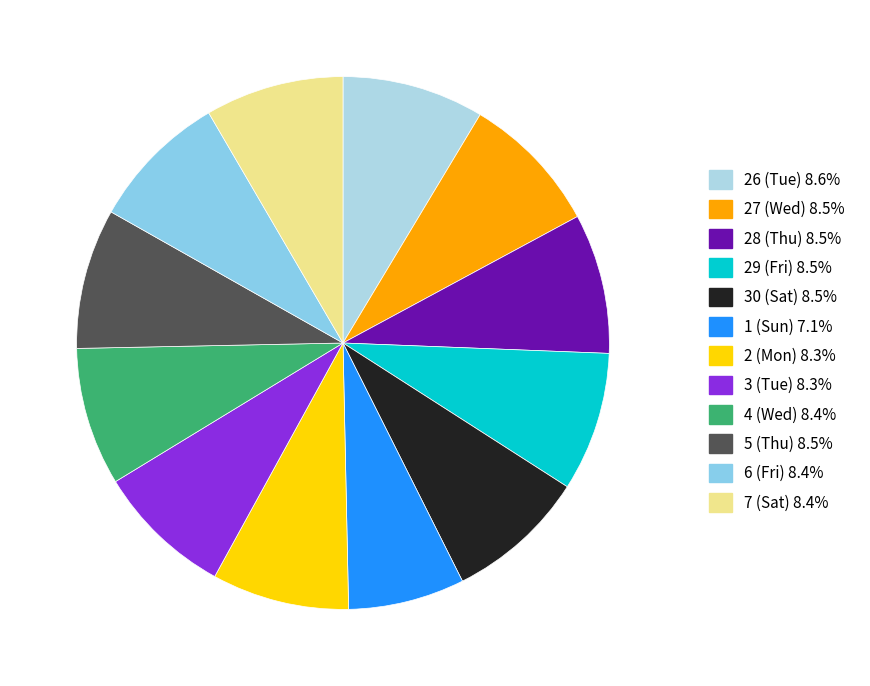

What percentage is NOT represented by 27 (Wed)?

91.5%